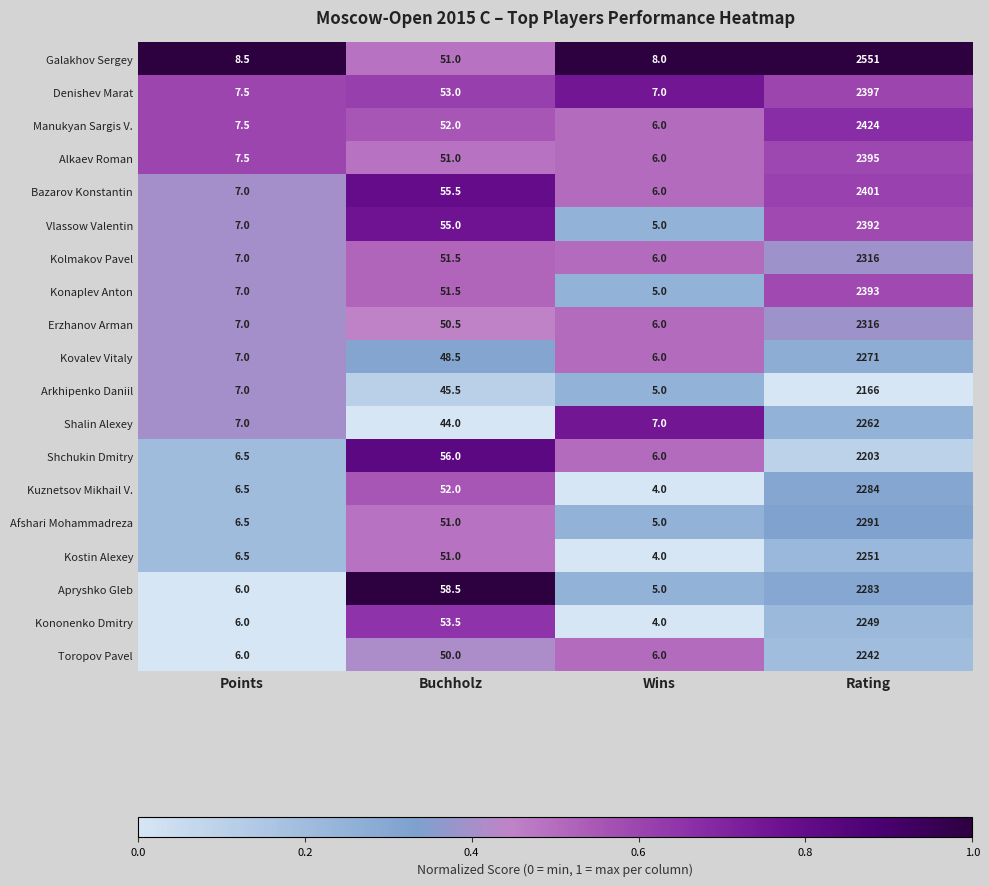

What value does the Vlassow Valentin series have at Rating?

2392.0